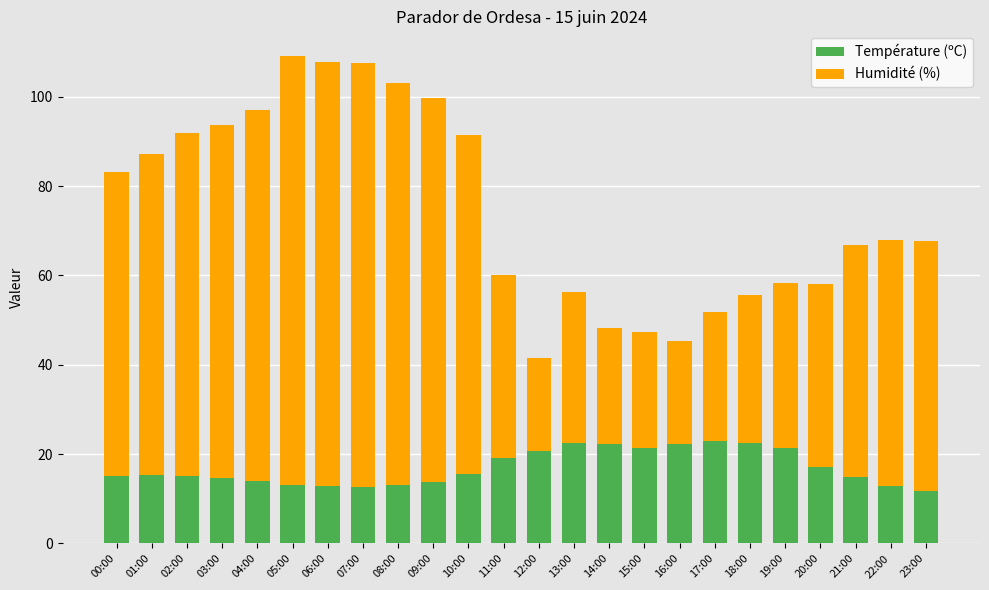

What is the lowest value of the Température (ºC) series?

11.8